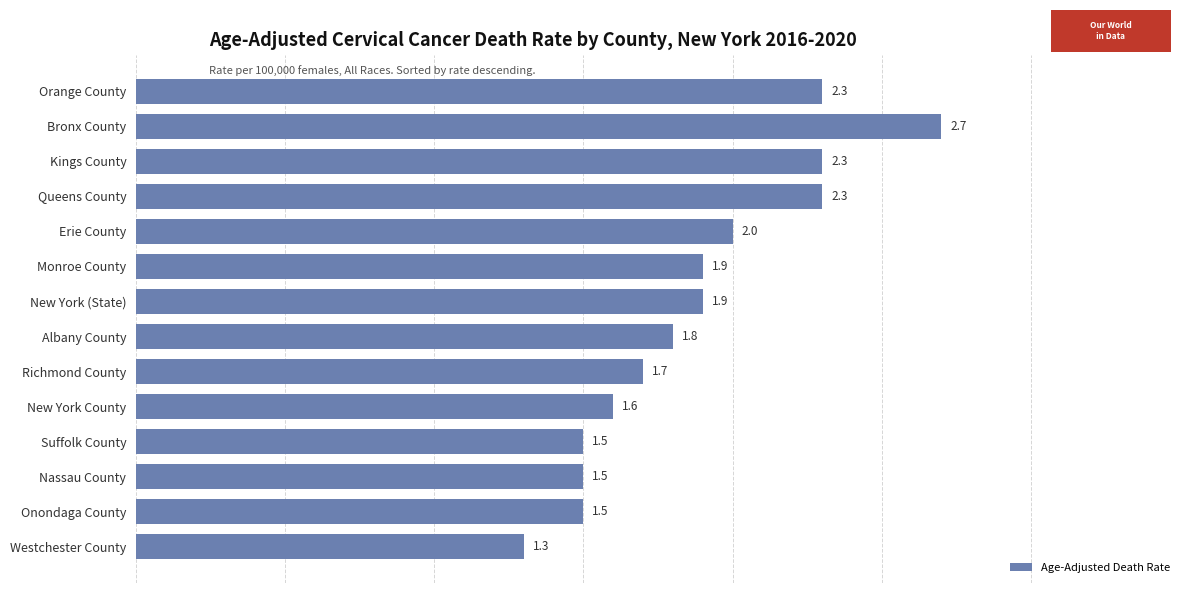

At which category does the chart reach its peak across all series?

Bronx County